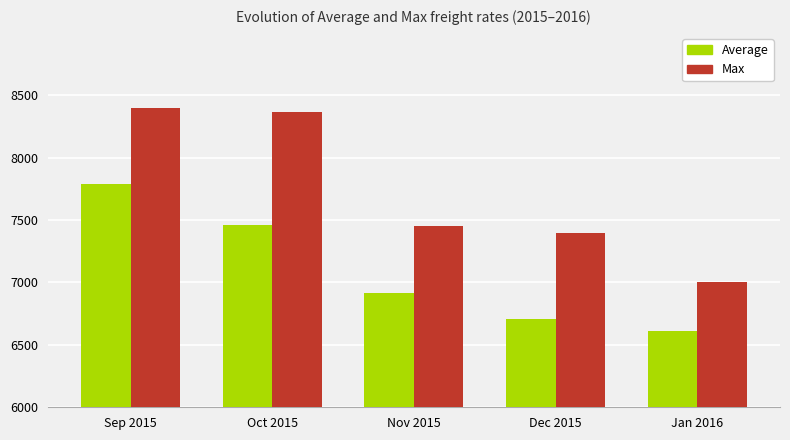

Is the value of Max at Oct 2015 greater than the value of Average at Dec 2015?

Yes